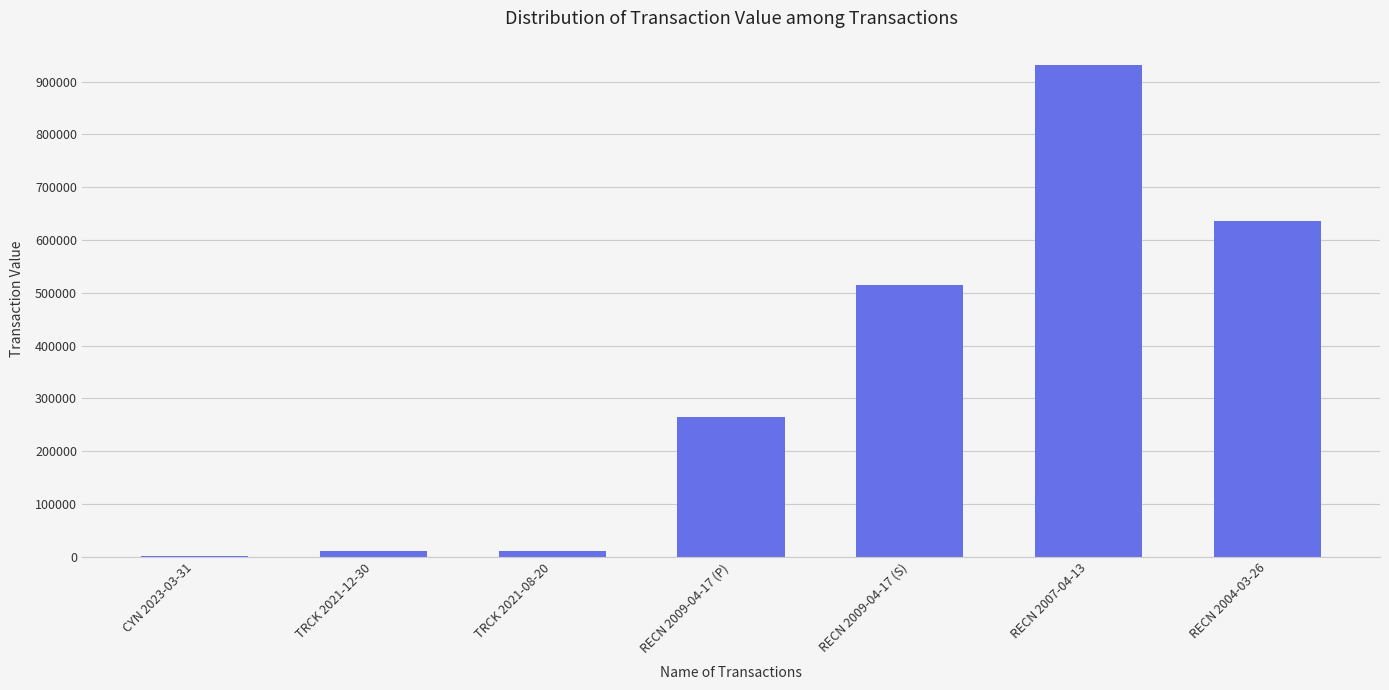

Read the value at RECN 2007-04-13, to the nearest 100.

930900